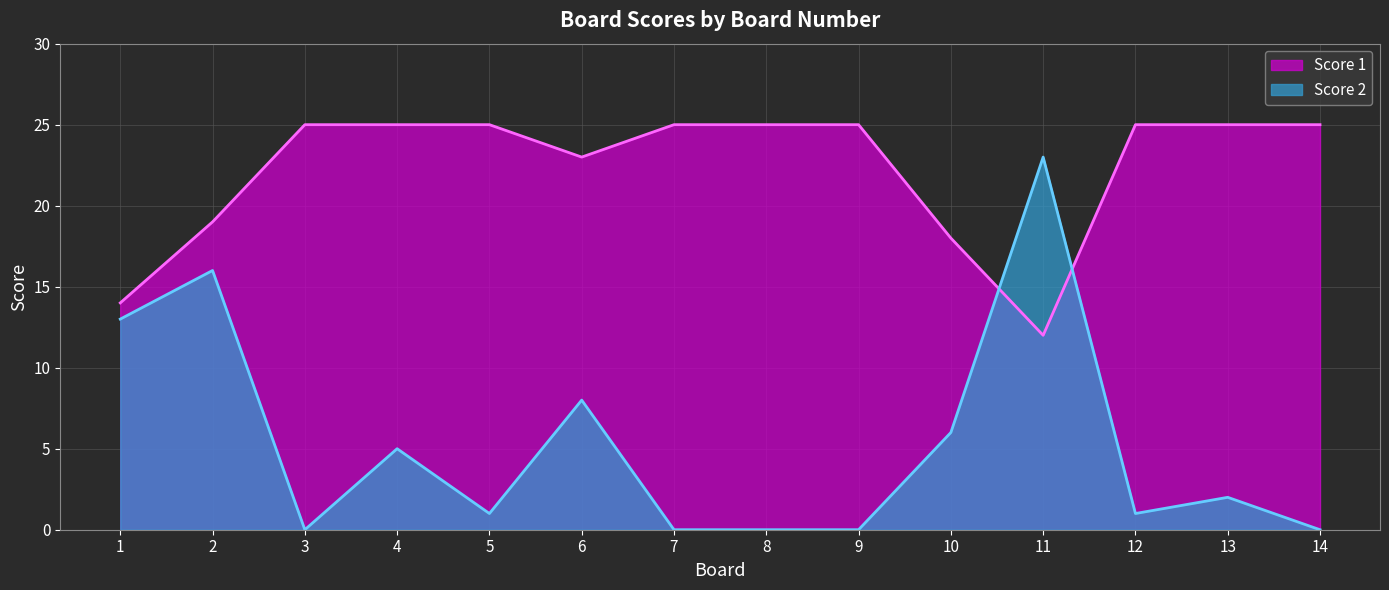

Which series has the widest spread of values?

Score 2